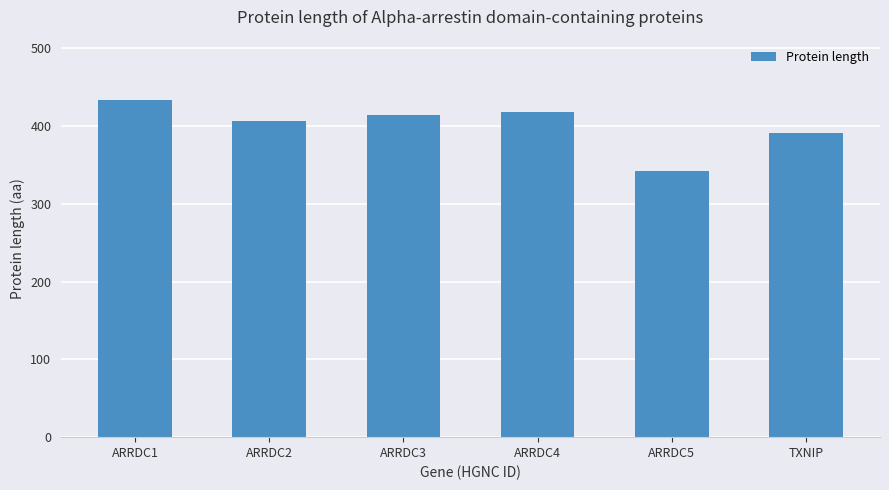

What is the smallest value displayed?

342